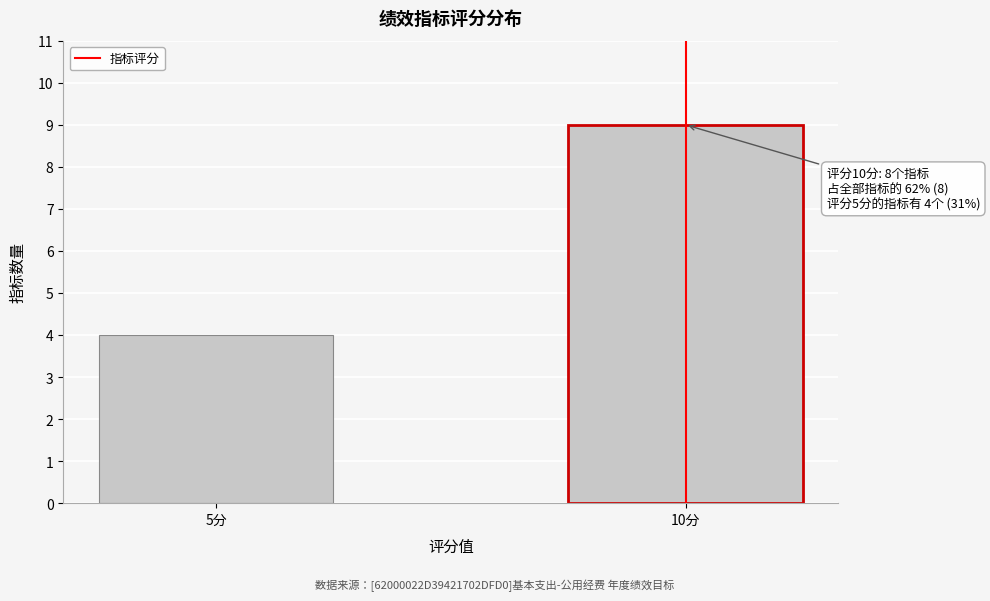

Reading left to right, list all the values displayed in this chart.

4	9